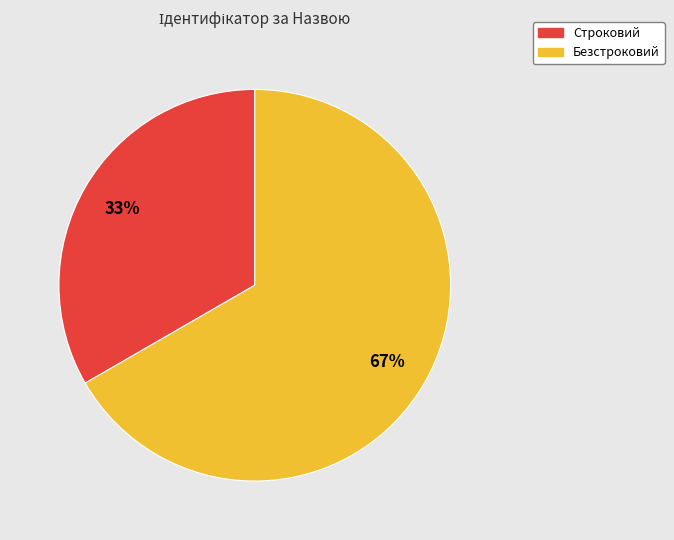

What is the ratio of the value at Безстроковий to the value at Строковий?

2.0